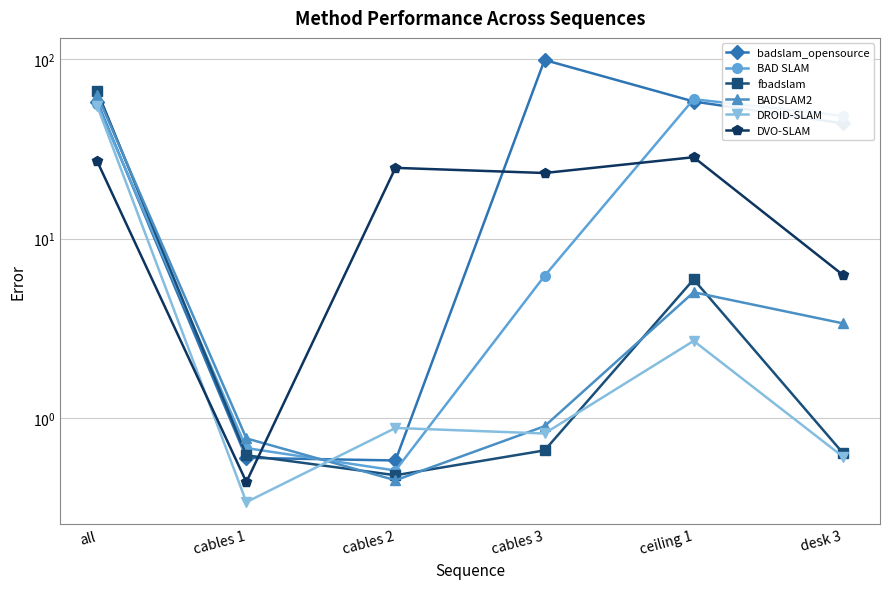

What is the average value of the DVO-SLAM series?

18.3